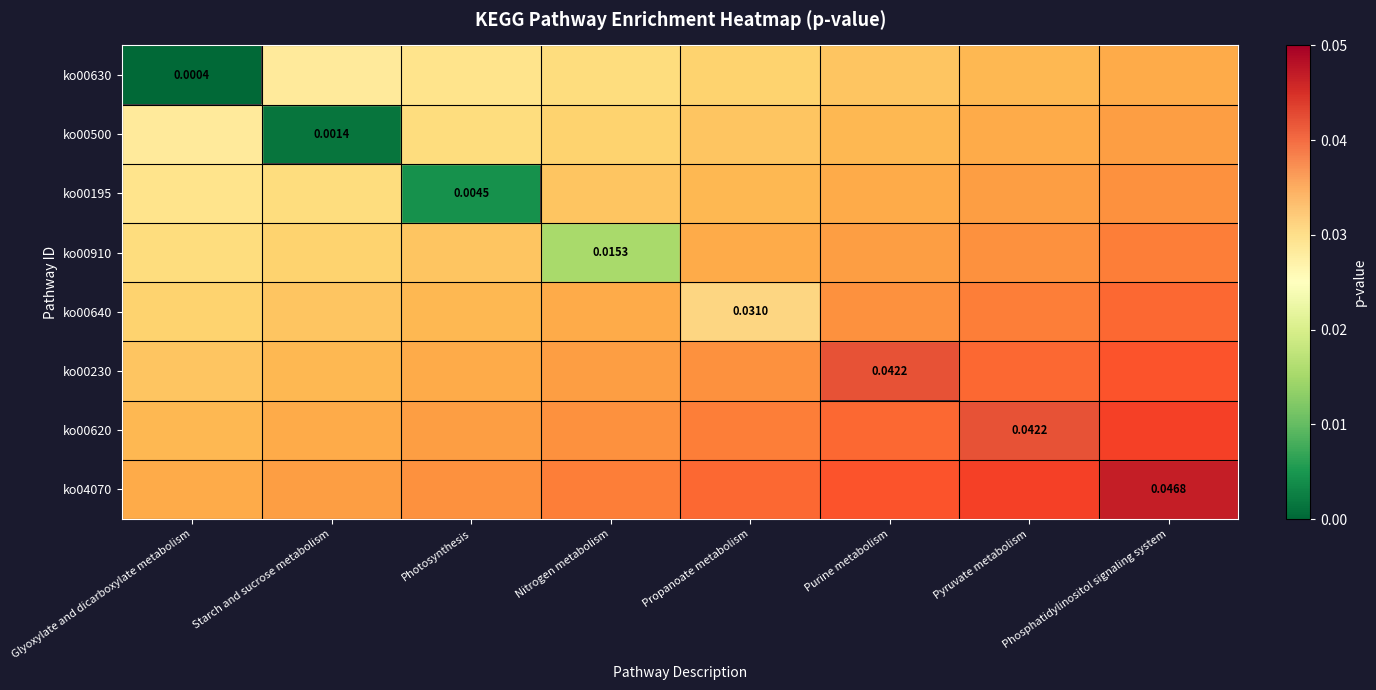

At how many categories does at least one series exceed 0?

8